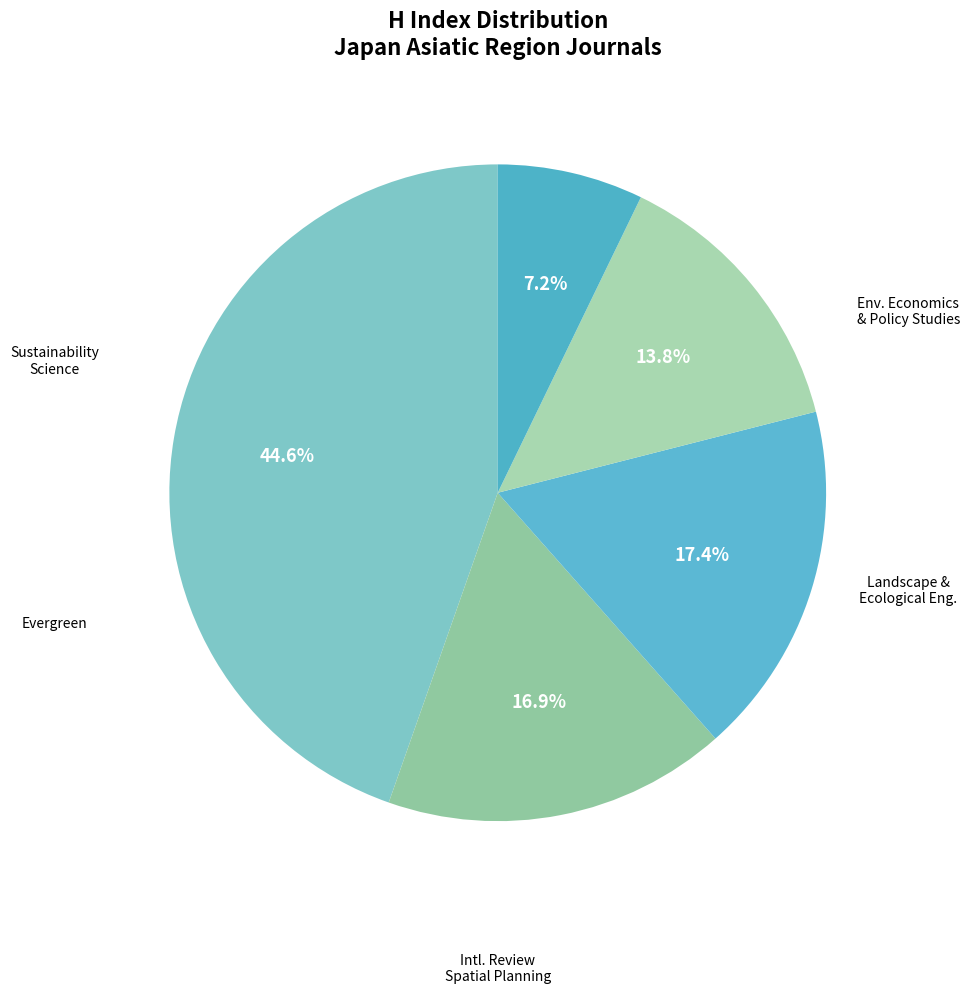

Count the number of slices in the pie.

5